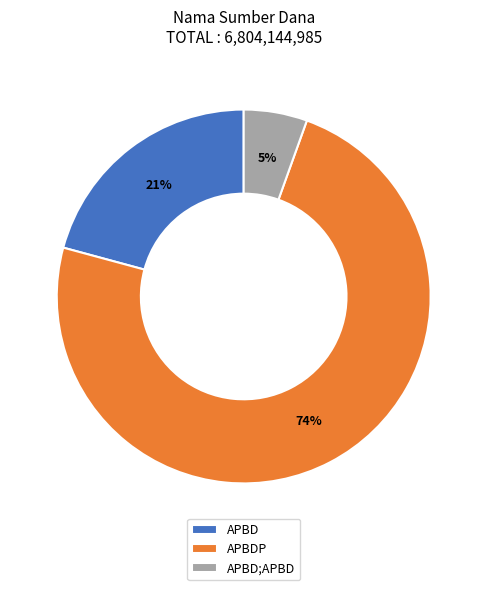

The APBD;APBD slice represents 1% of the pie. True or false?

False